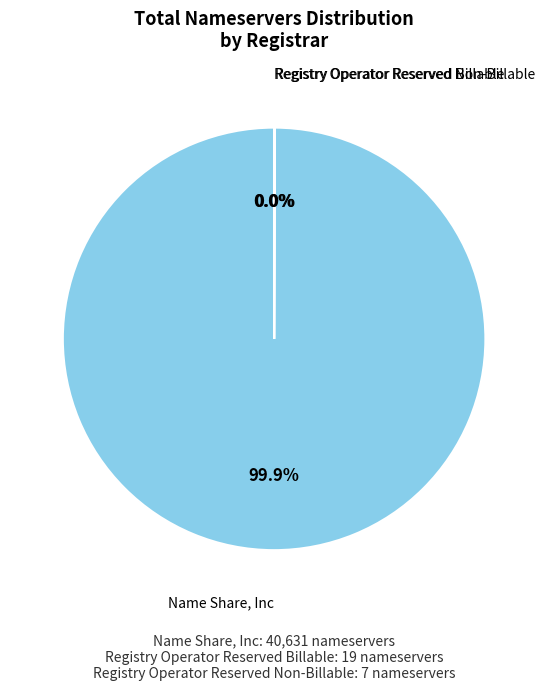

Is there any slice that represents more than half of the pie?

Yes